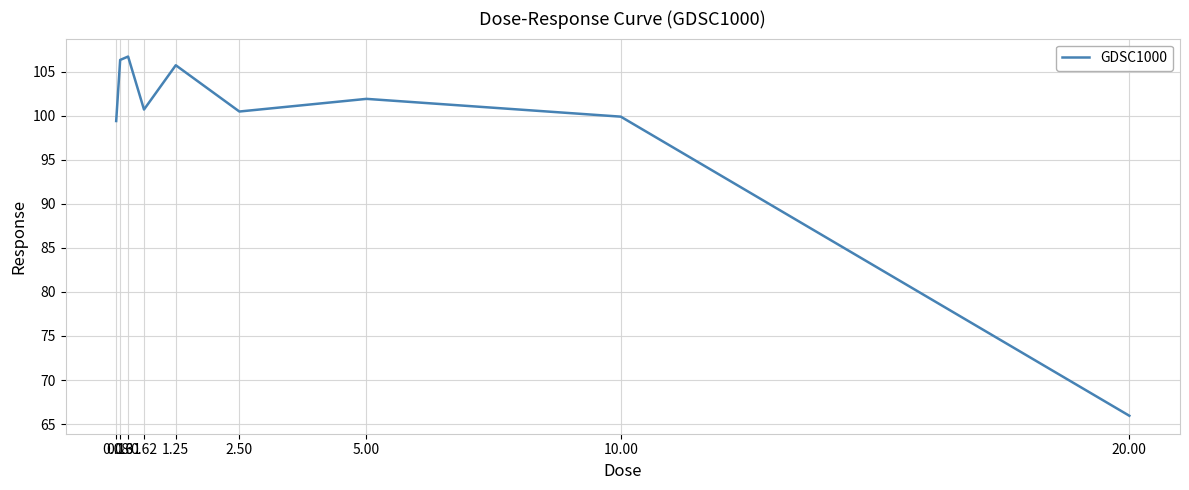

What is the minimum value shown in the chart?

65.9